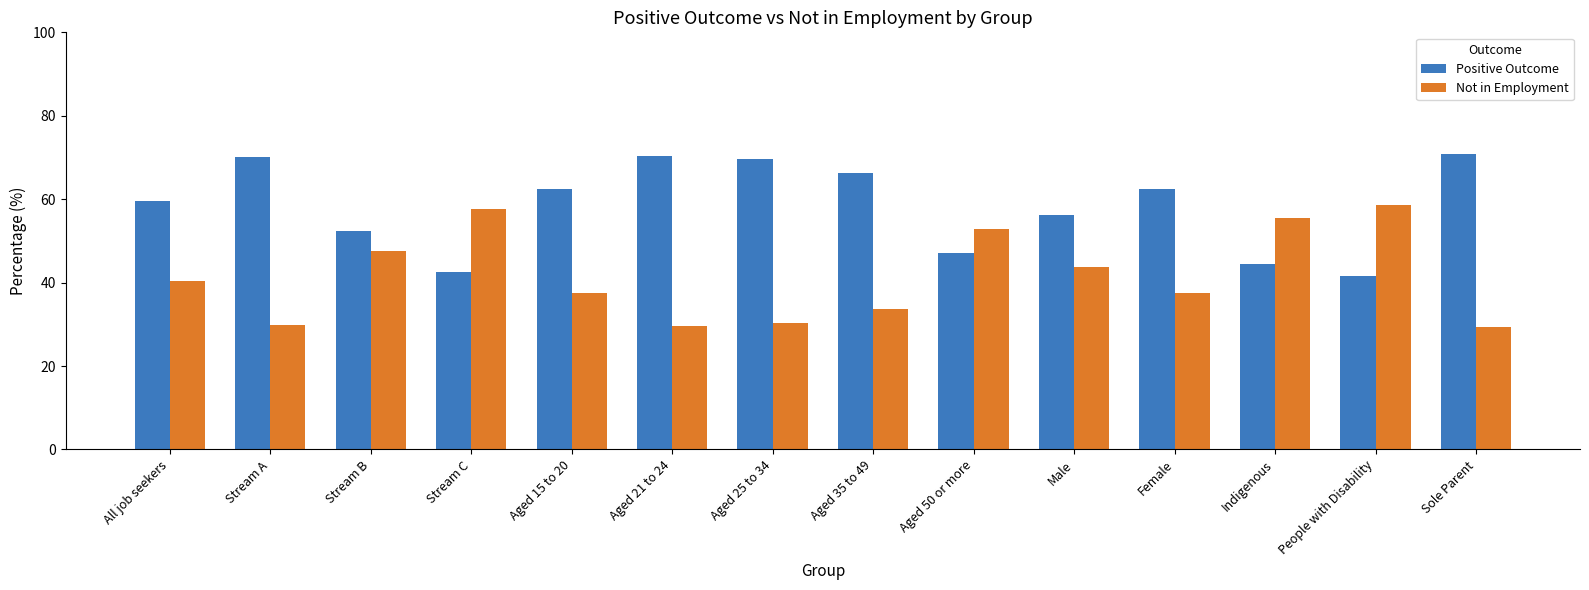

At All job seekers, list the series in order from smallest to largest.

Not in Employment, Positive Outcome